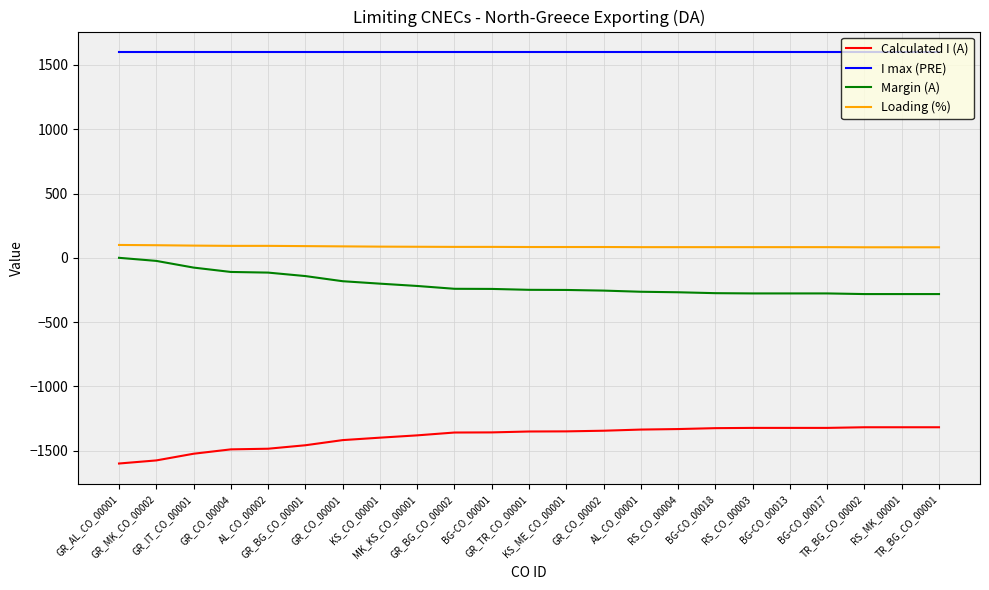

True or false: Margin (A) and Loading (%) intersect in this chart.

False